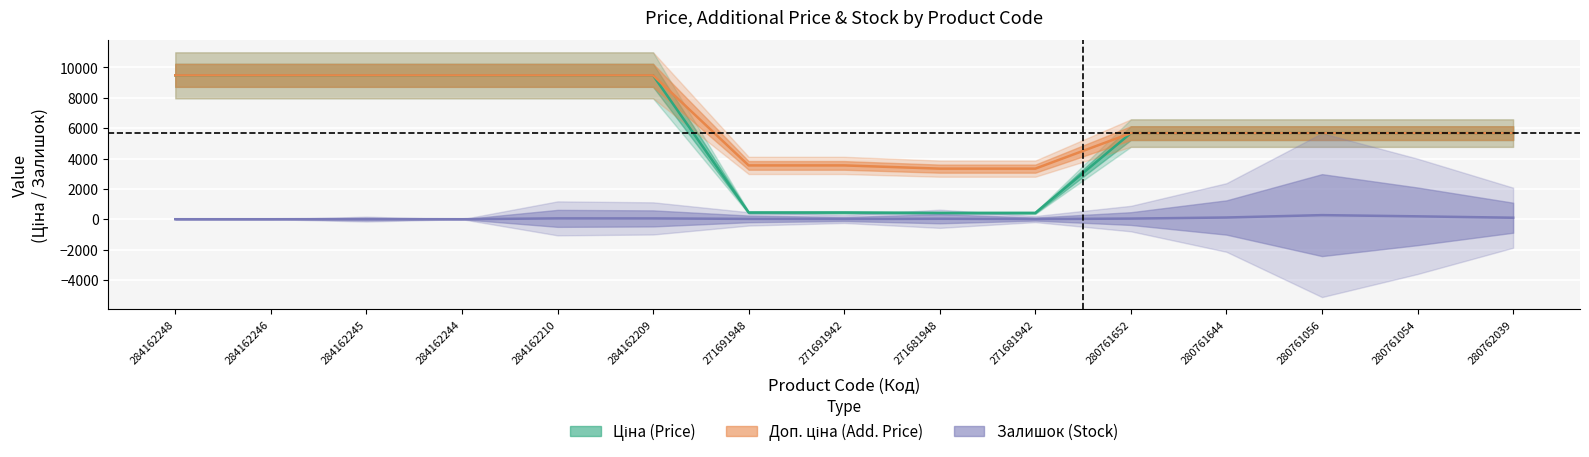

Reading left to right, what are all the values shown in this chart?

Ціна: 284162248=9480.1	284162246=9480.1	284162245=9480.1	284162244=9480.1	284162210=9480.1	284162209=9480.1	271691948=443.1	271691942=443.1	271681948=416.6	271681942=416.6	280761652=5673.8	280761644=5673.8	280761056=5673.8	280761054=5673.8	280762039=5673.8
Доп. ціна: 284162248=9480.1	284162246=9480.1	284162245=9480.1	284162244=9480.1	284162210=9480.1	284162209=9480.1	271691948=3545.0	271691942=3545.0	271681948=3332.5	271681942=3332.5	280761652=5673.8	280761644=5673.8	280761056=5673.8	280761054=5673.8	280762039=5673.8
Залишок: 284162248=0.0	284162246=0.0	284162245=8.0	284162244=0.0	284162210=56.0	284162209=53.0	271691948=22.0	271691942=13.0	271681948=30.0	271681942=10.0	280761652=42.0	280761644=113.0	280761056=270.0	280761054=190.0	280762039=99.0